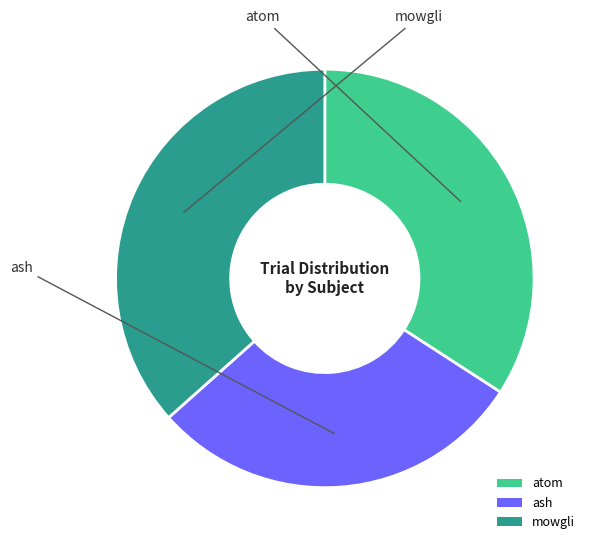

Is there a majority slice in this chart?

No